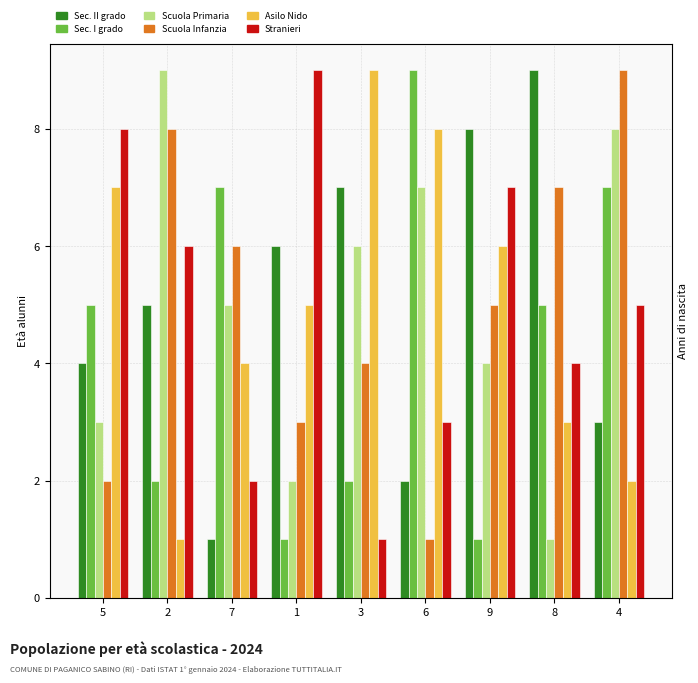

What is the average value of the col_7 series?

5